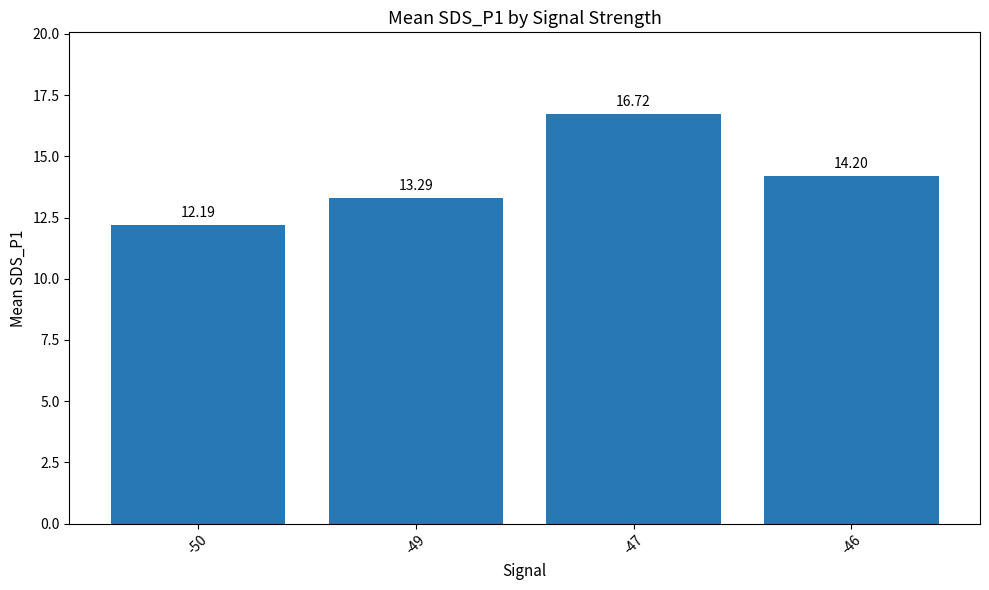

At which label is the value closest to 14?

-46